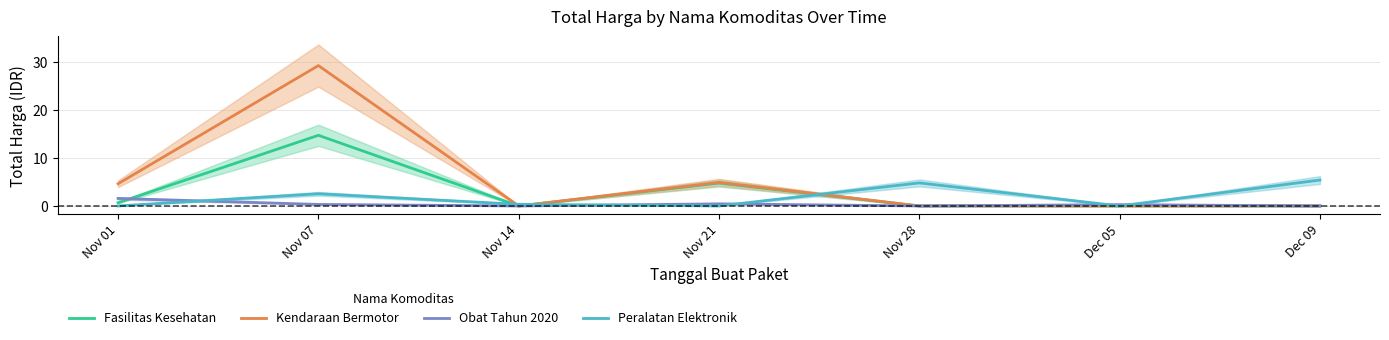

Which has a higher value, Nov 01 or Nov 21?

Nov 21